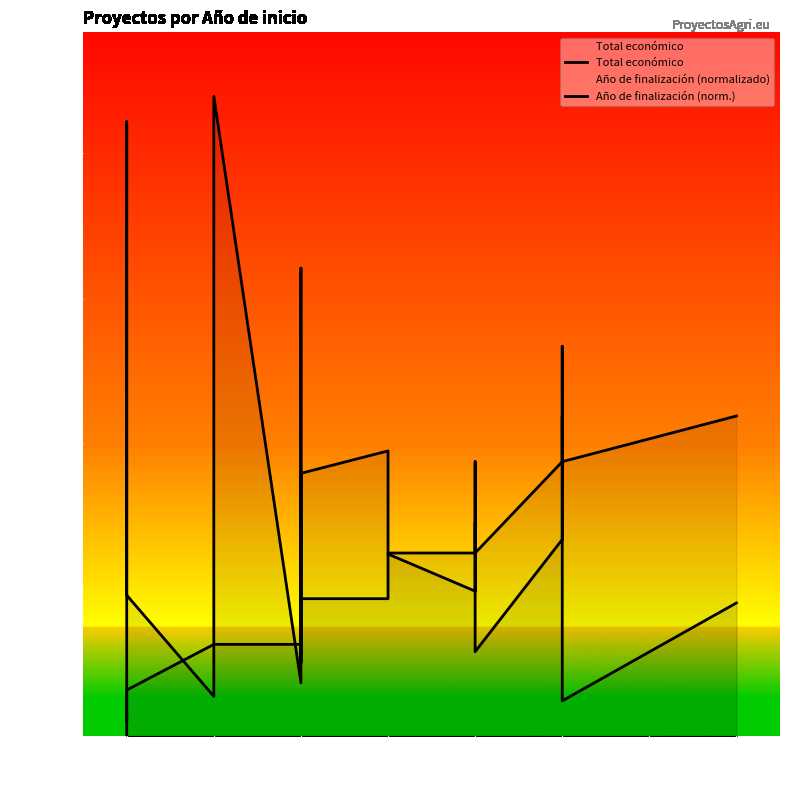

Does the chart have visible grid lines?

No